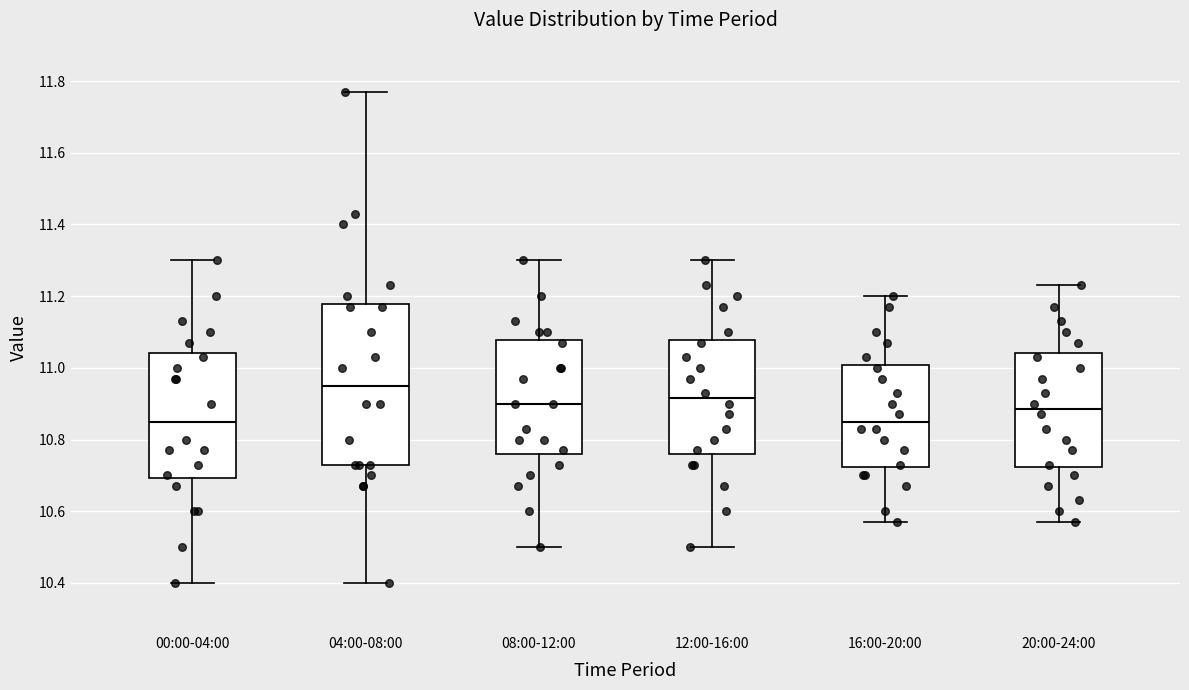

Reading left to right, transcribe this box plot: for each box, give where its median line is, the range the box spans, and where its two whiskers end, as read against the y-axis. The values are not printed on the chart, so give them approximately, as read against the axis.

00:00-04:00: median 10.86, box 10.70 to 11.04, whiskers 10.40 to 11.30
04:00-08:00: median 10.96, box 10.74 to 11.18, whiskers 10.40 to 11.78
08:00-12:00: median 10.90, box 10.76 to 11.08, whiskers 10.50 to 11.30
12:00-16:00: median 10.92, box 10.76 to 11.08, whiskers 10.50 to 11.30
16:00-20:00: median 10.86, box 10.72 to 11.00, whiskers 10.58 to 11.20
20:00-24:00: median 10.88, box 10.72 to 11.04, whiskers 10.58 to 11.24